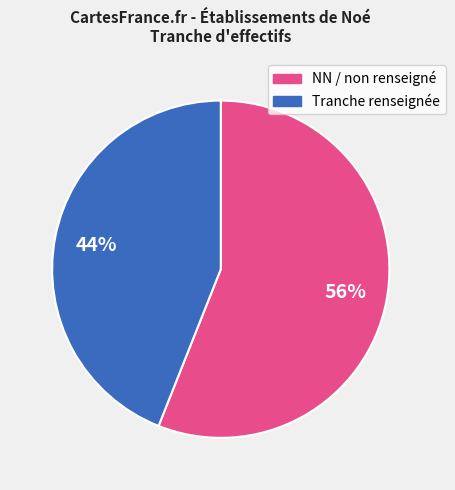

To the nearest percent, what is the average slice percentage?

50%